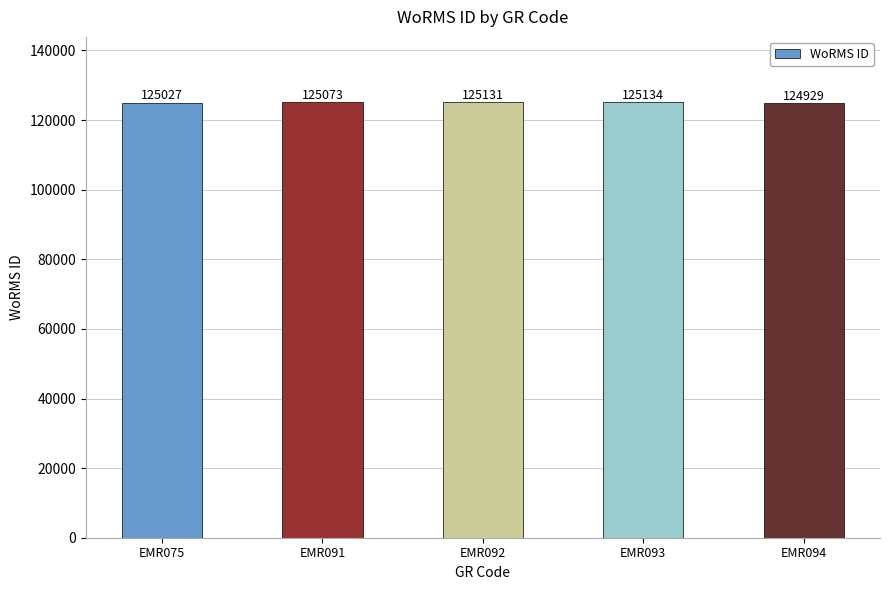

What is the average value?

125059